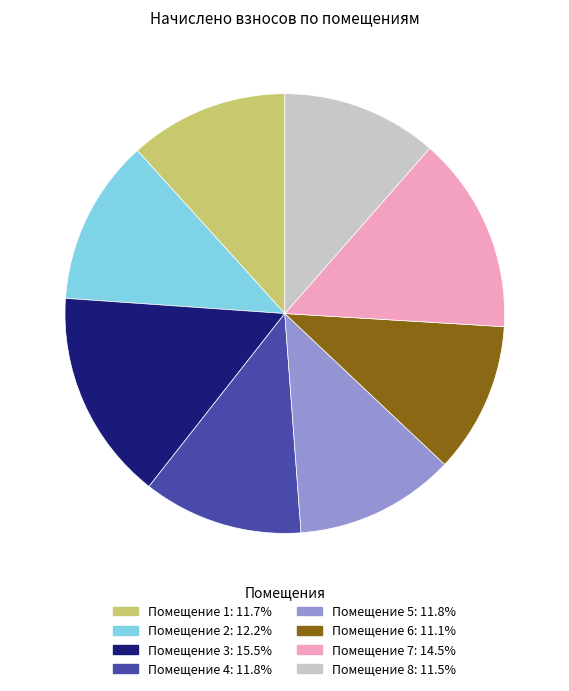

Is there any slice that represents more than half of the pie?

No